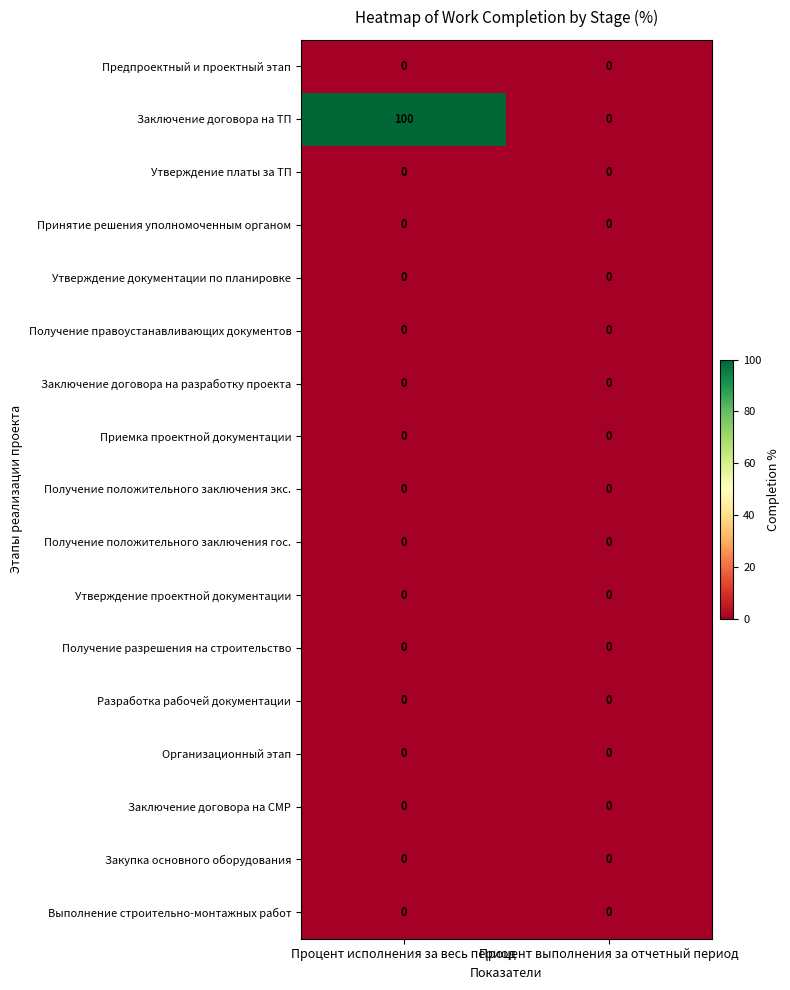

What is the greatest value displayed?

100